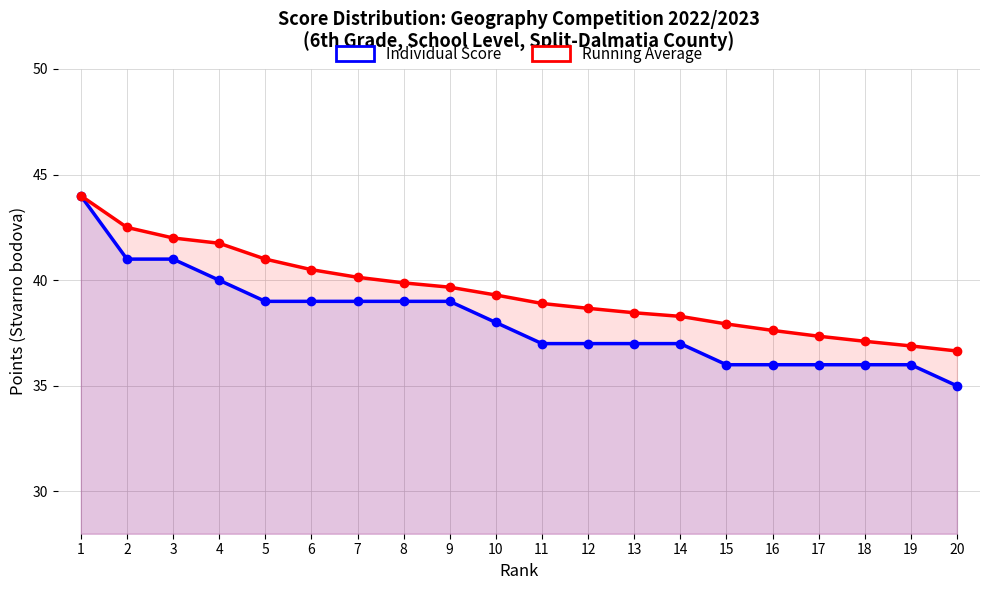

Where does the Individual Score series first go above 38?

1